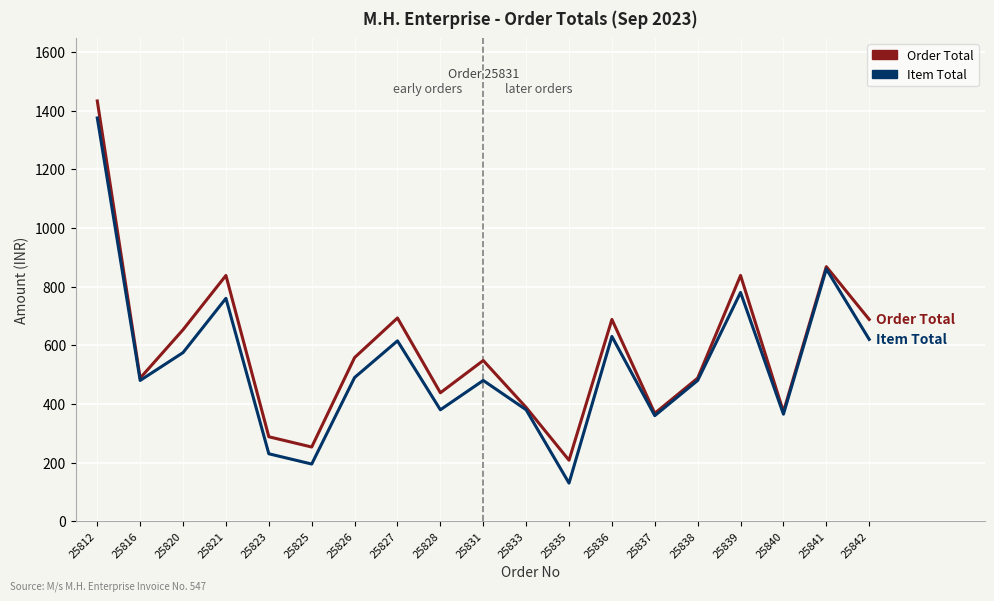

Count the number of data series in this chart.

2